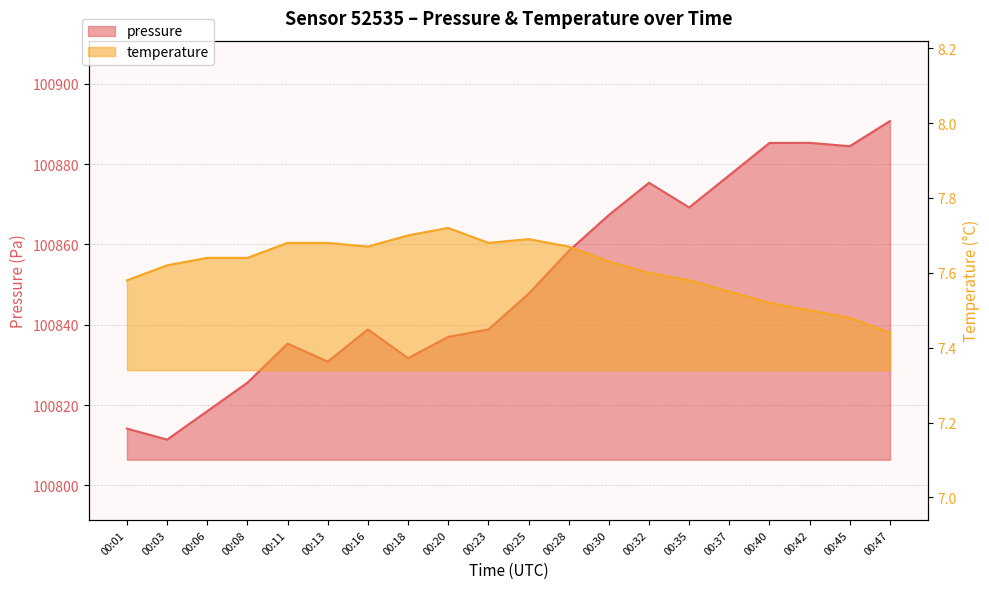

True or false: temperature and pressure intersect in this chart.

False